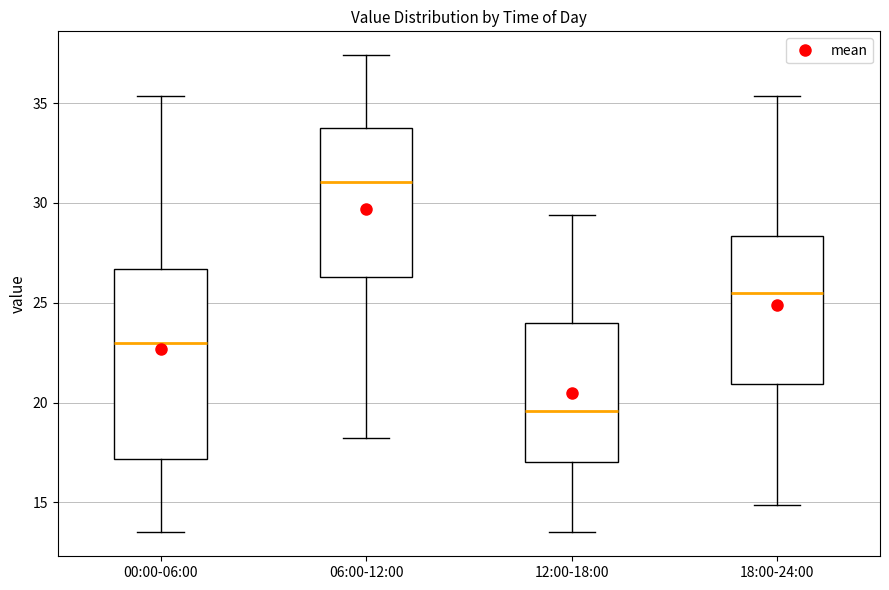

Reading left to right, transcribe this box plot: for each box, give where its median line is, the range the box spans, and where its two whiskers end, as read against the y-axis. The values are not printed on the chart, so give them approximately, as read against the axis.

00:00-06:00: median 23.0, box 17.0 to 26.5, whiskers 13.5 to 35.5
06:00-12:00: median 31.0, box 26.5 to 34.0, whiskers 18.0 to 37.5
12:00-18:00: median 19.5, box 17.0 to 24.0, whiskers 13.5 to 29.5
18:00-24:00: median 25.5, box 21.0 to 28.5, whiskers 15.0 to 35.5